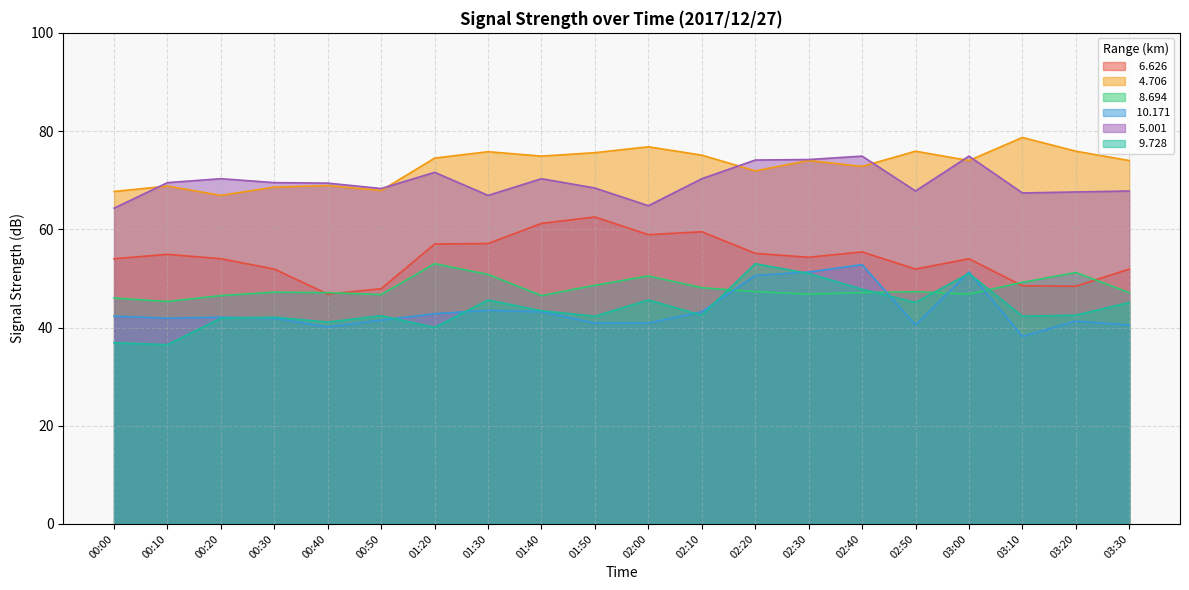

What is the difference between the   6.626 values at 03:20 and 02:20?

6.7